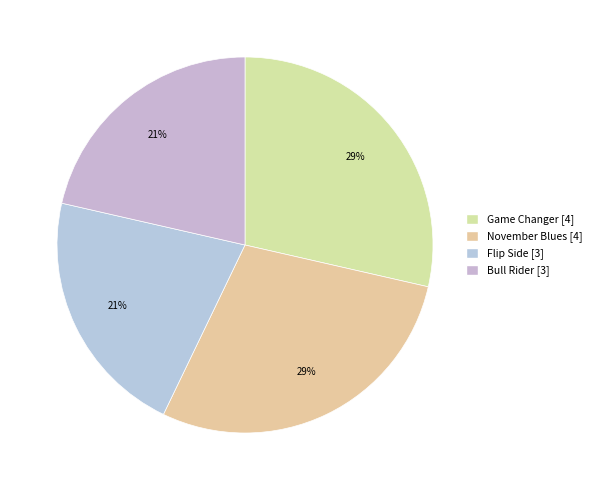

Count the number of slices in the pie.

4